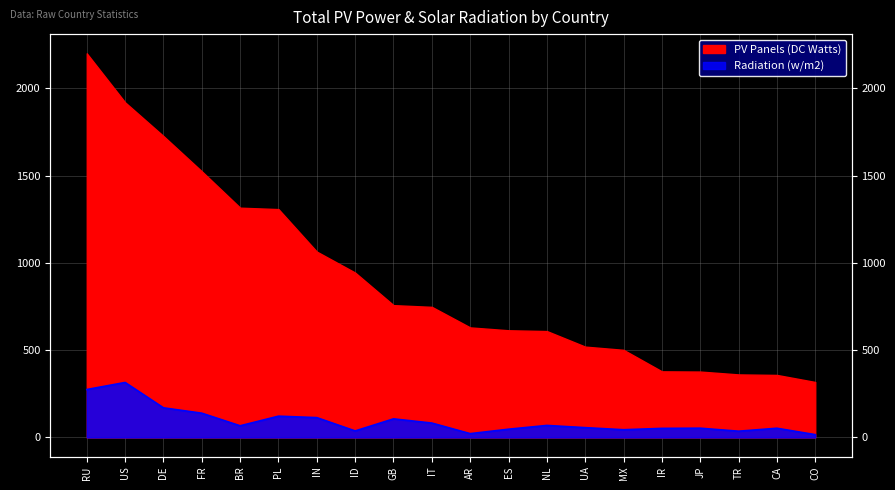

Between US and CA, which is larger?

US